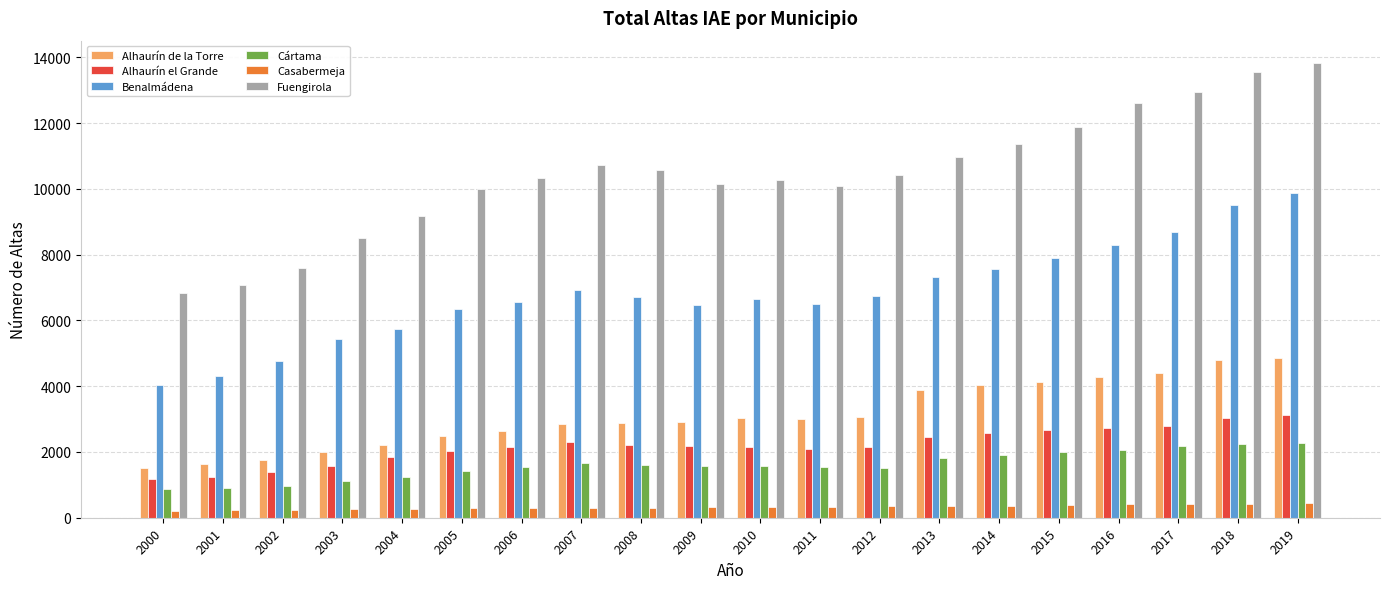

List the series in order of their peak value, lowest first.

Casabermeja, Cártama, Alhaurín el Grande, Alhaurín de la Torre, Benalmádena, Fuengirola